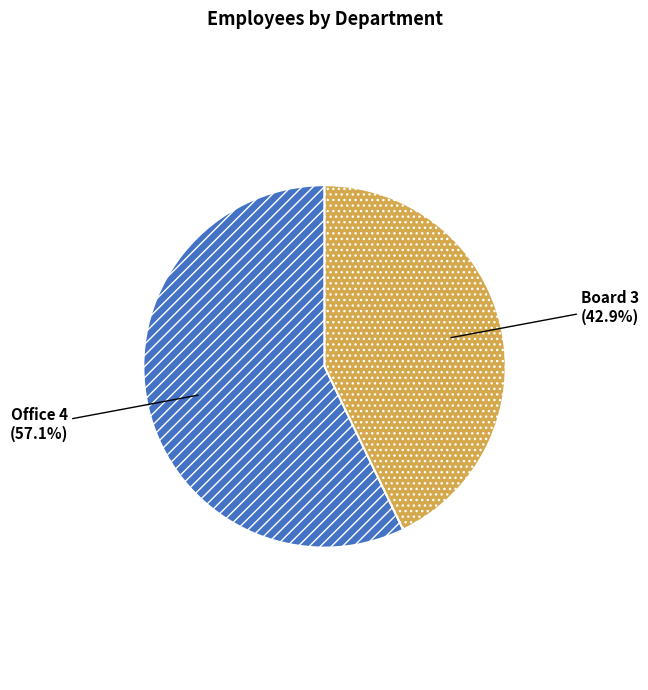

Between Board and Office, which is larger?

Office